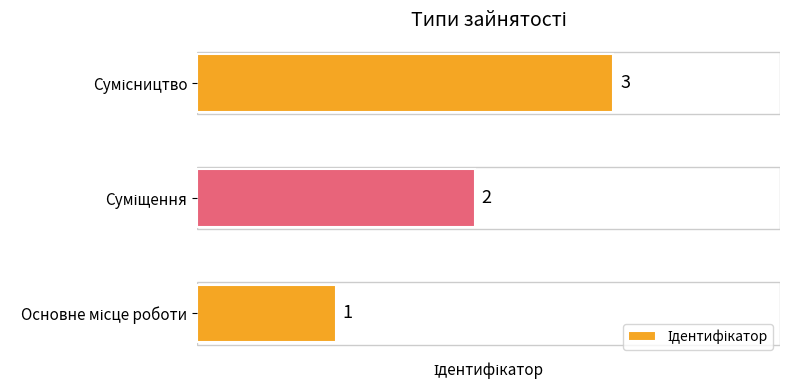

Count the number of data series in this chart.

1